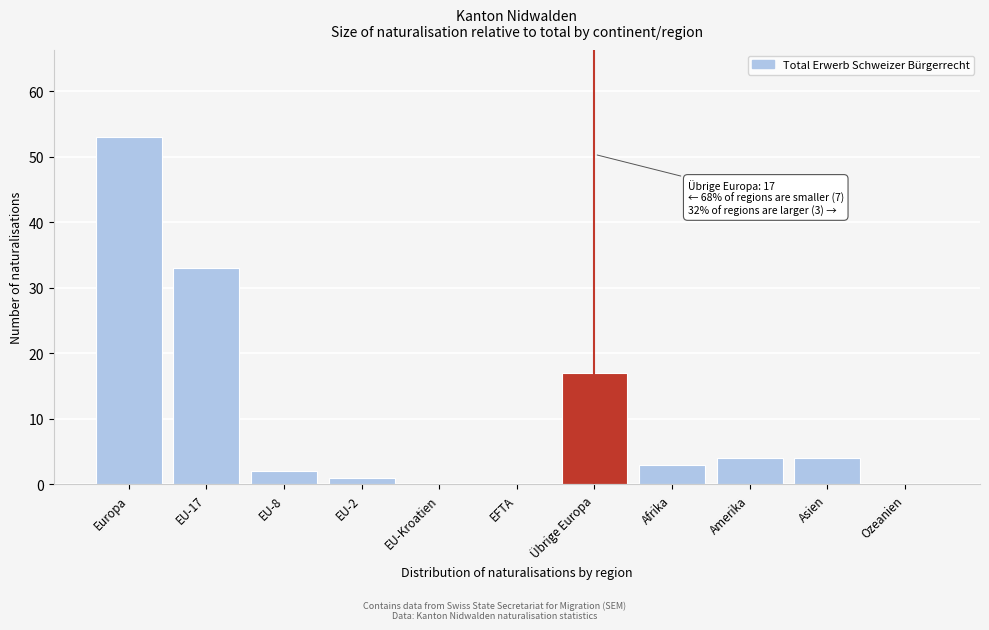

Reading left to right, extract all data points from this chart.

Europa=53	EU-17=33	EU-8=2	EU-2=1	EU-Kroatien=0	EFTA=0	Übrige Europa=17	Afrika=3	Amerika=4	Asien=4	Ozeanien=0